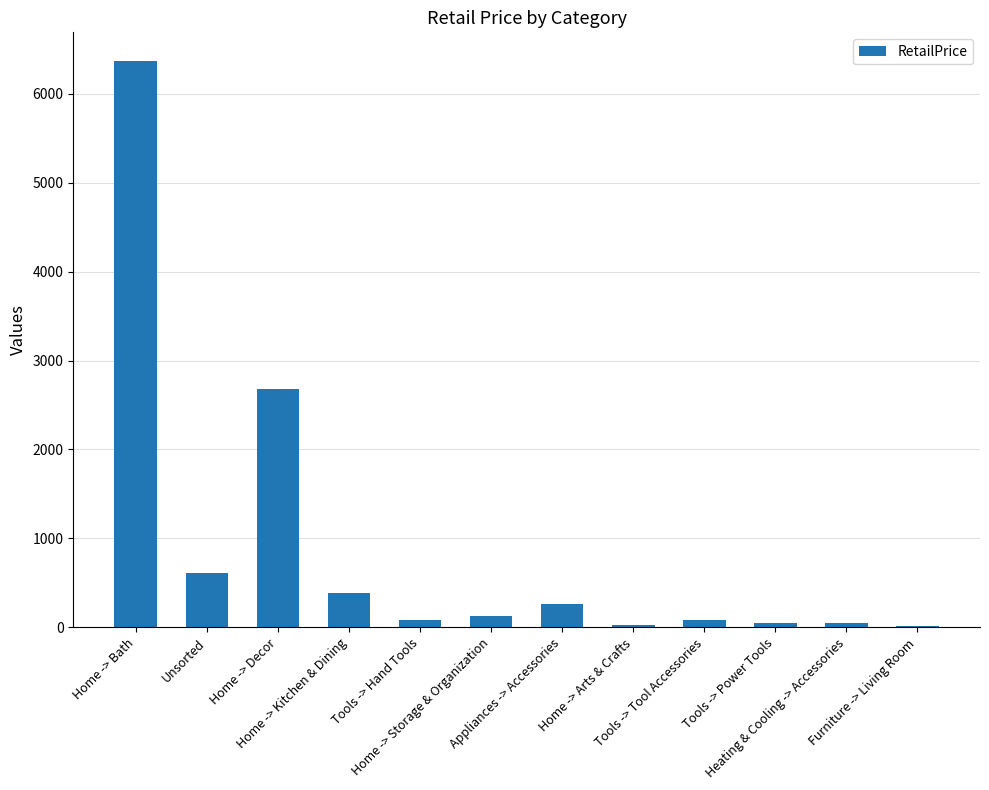

Are the bars horizontal?

No